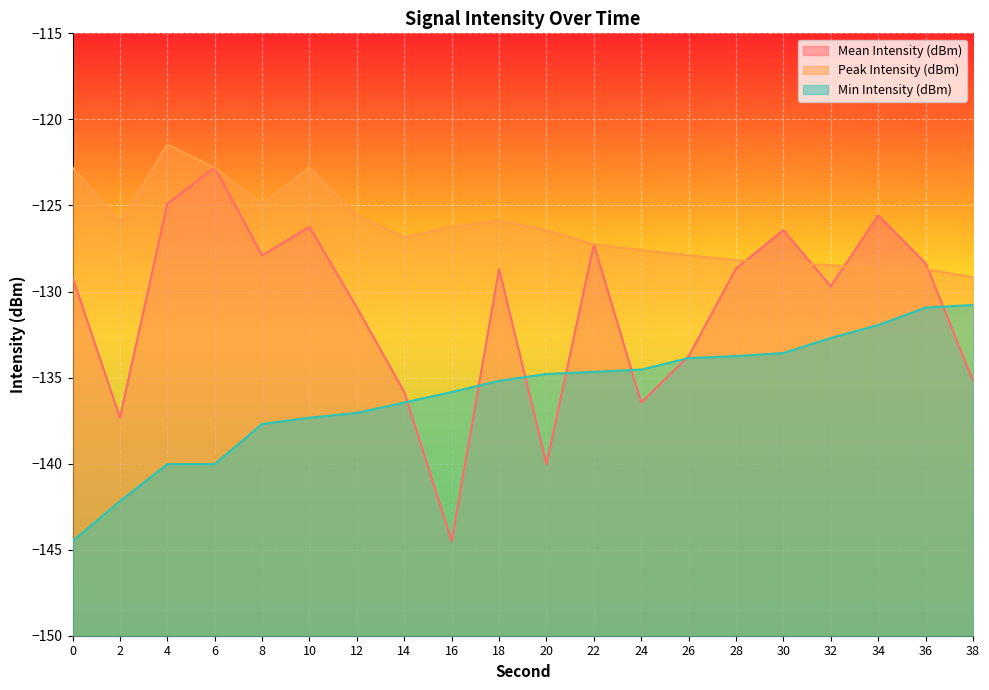

What is the highest value of the Min Intensity (dBm) series?

-130.8